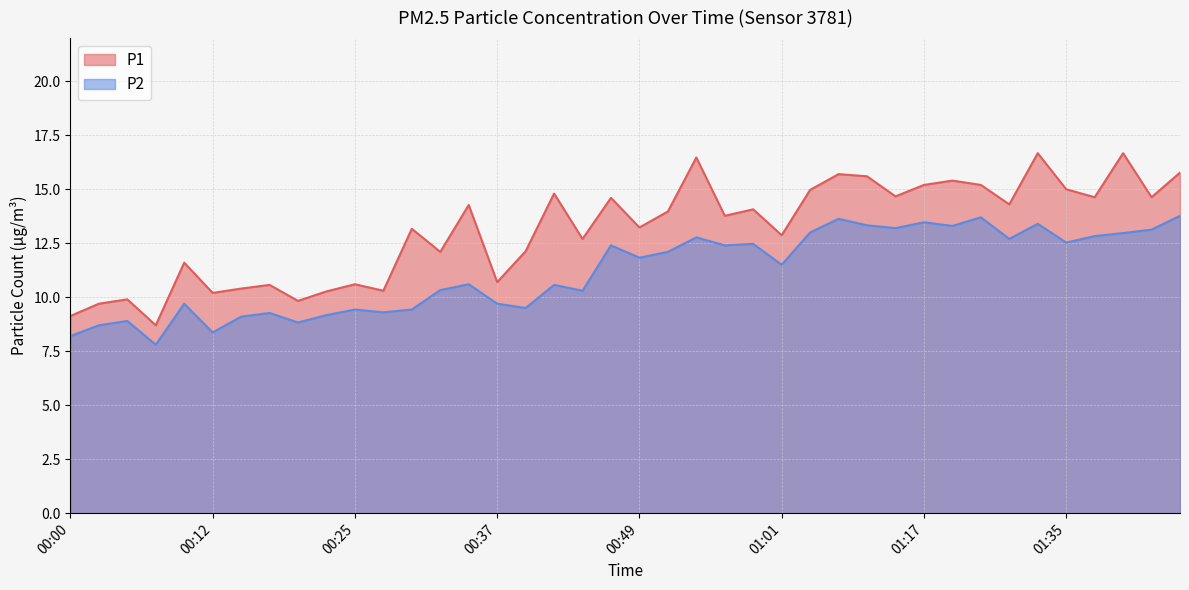

What is the minimum value for P2?

7.8